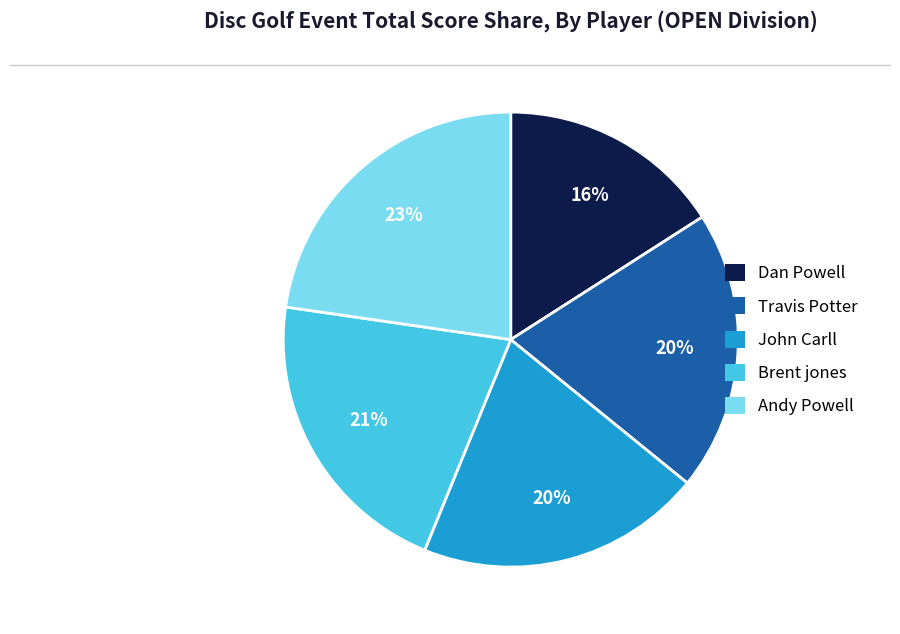

Does any single category account for the majority?

No